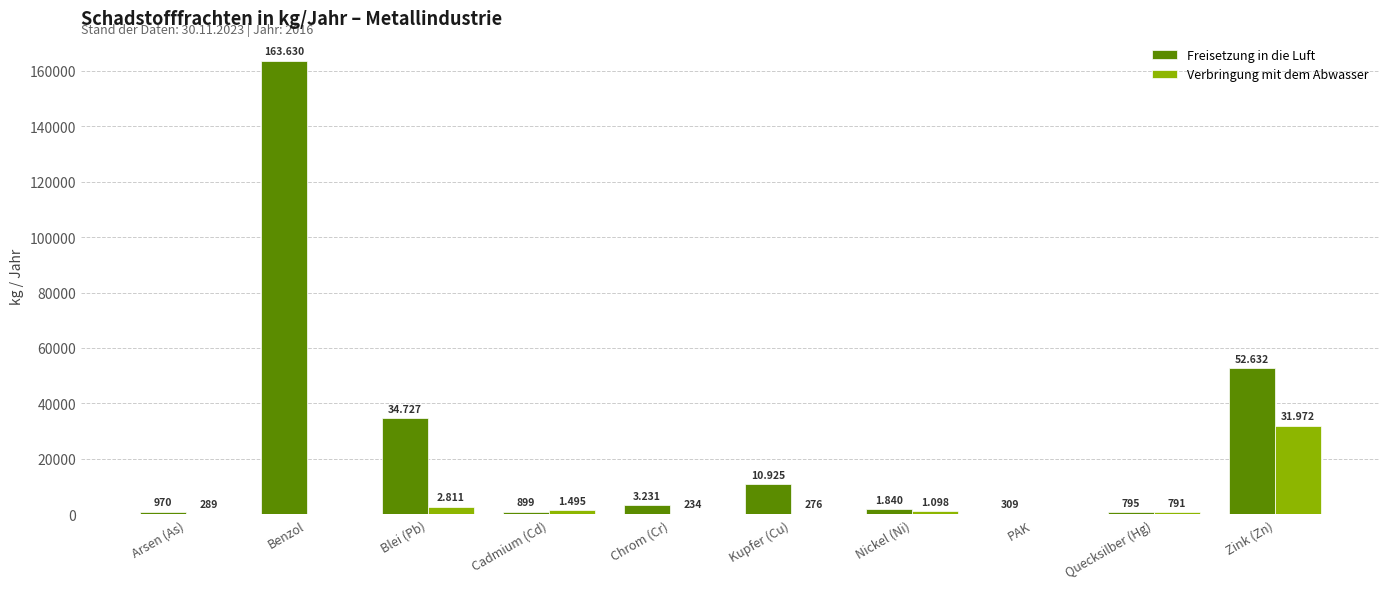

How many groups of bars are there?

10